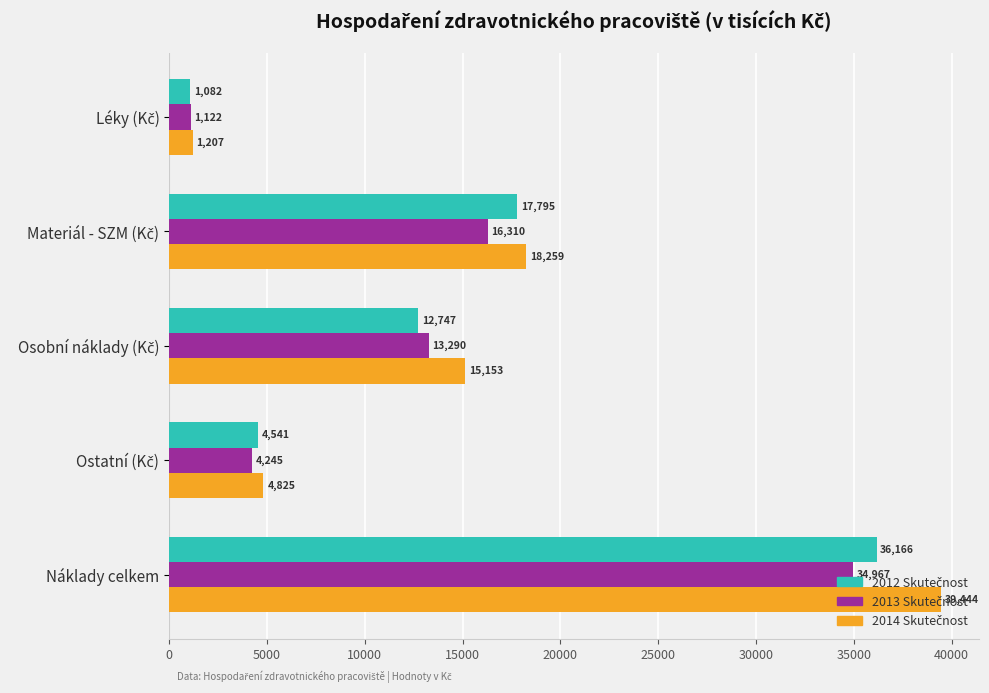

What is the greatest value displayed?

39443.9